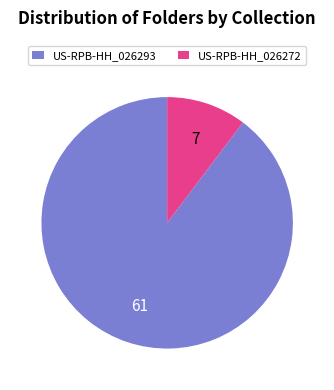

The US-RPB-HH_026272 slice represents 10% of the pie. True or false?

True